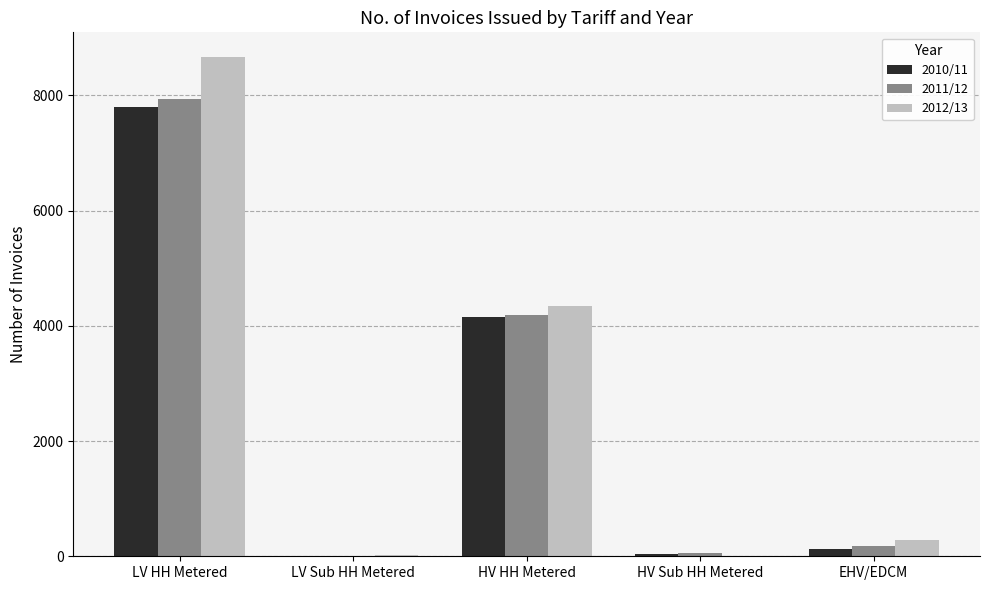

What is the average value of the 2011/12 series?

2475